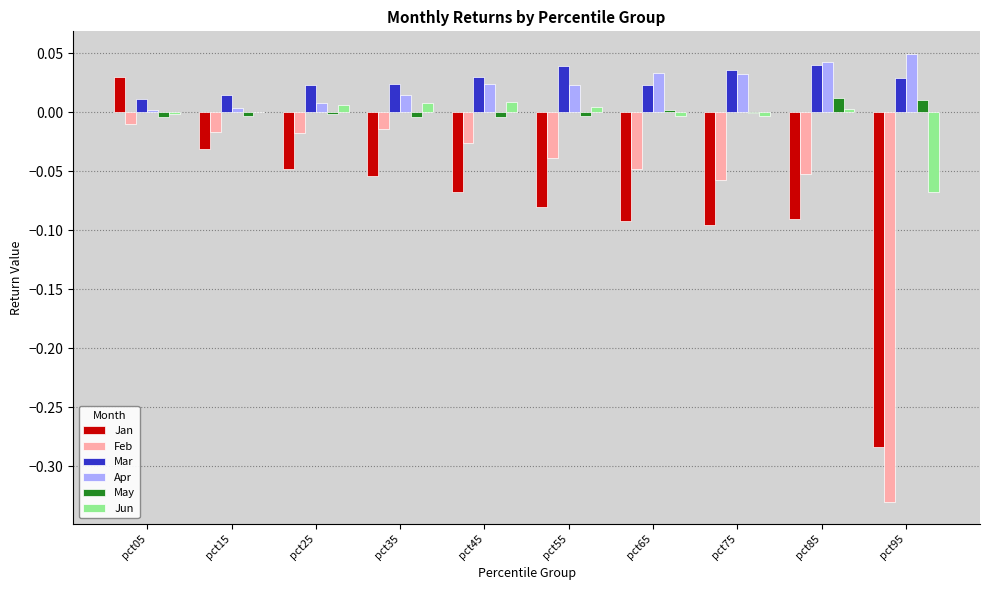

How many categories are shown in the chart?

10